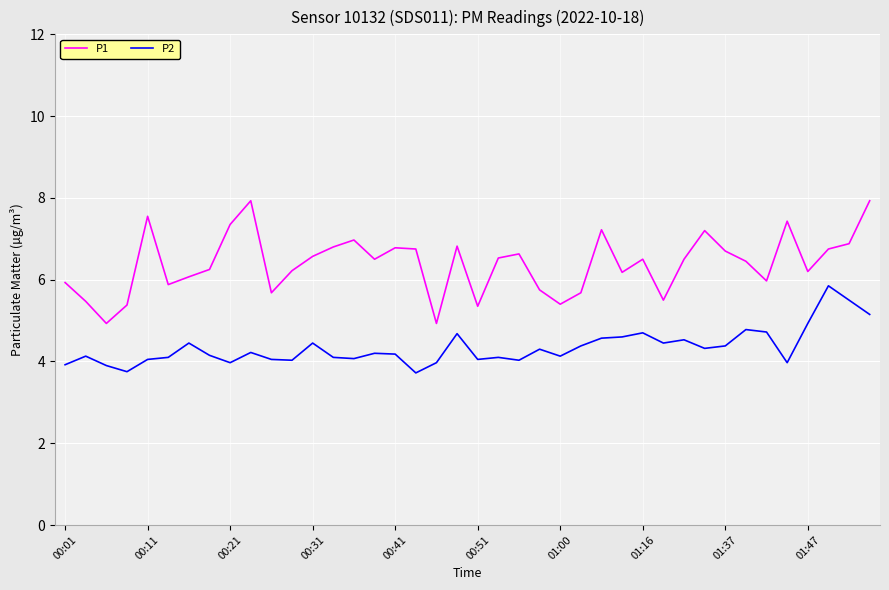

List the series in order of their peak value, lowest first.

P2, P1